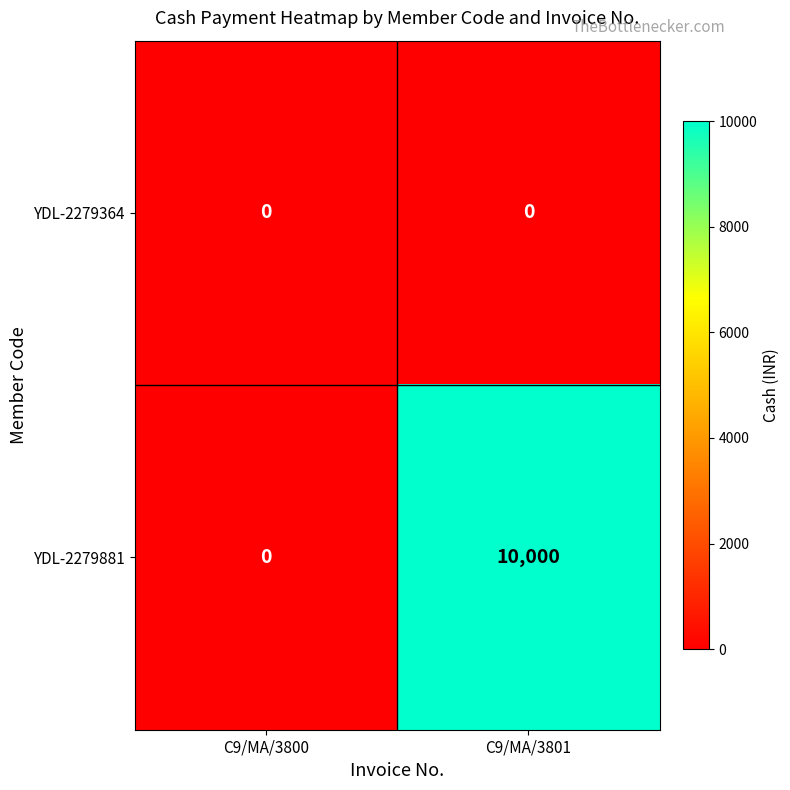

What is the difference between the maximum and minimum values in the YDL-2279881 series?

10000